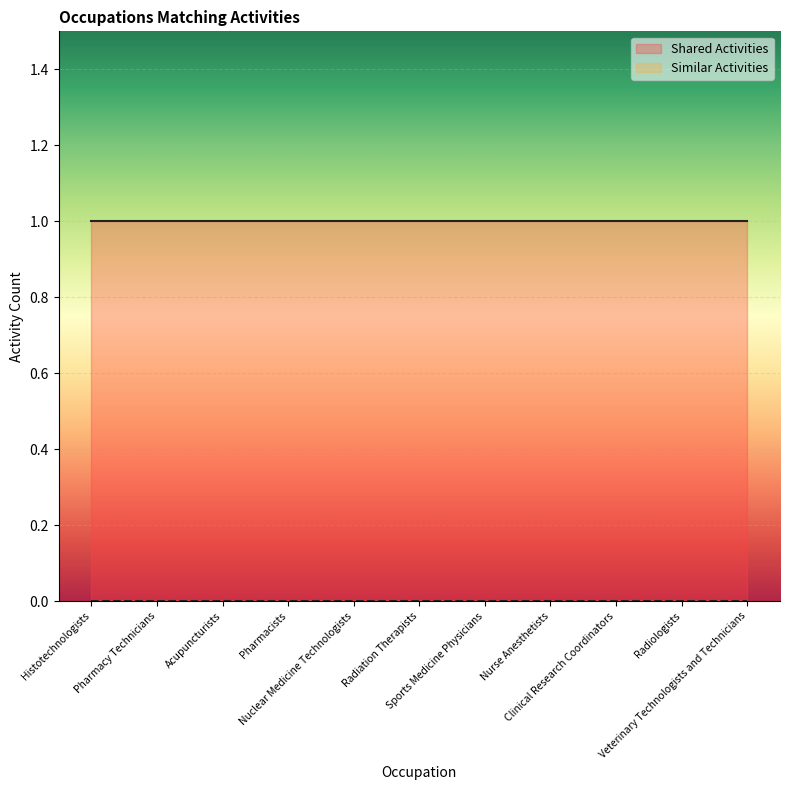

True or false: Shared Activities and Similar Activities cross at least once.

False